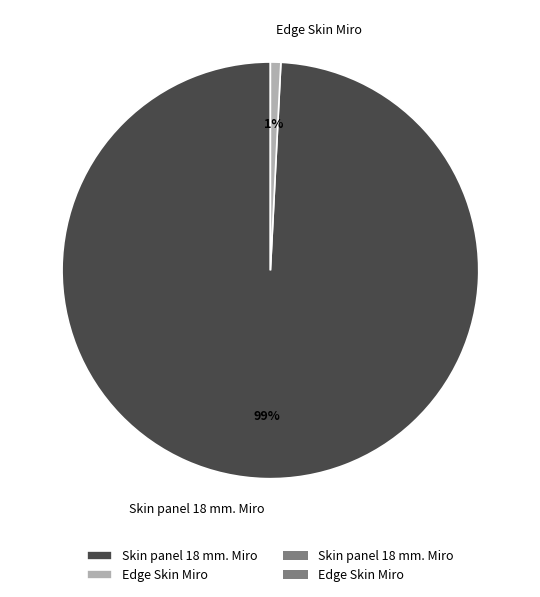

Is the sum of Edge Skin Miro and Skin panel 18 mm. Miro greater than half?

Yes